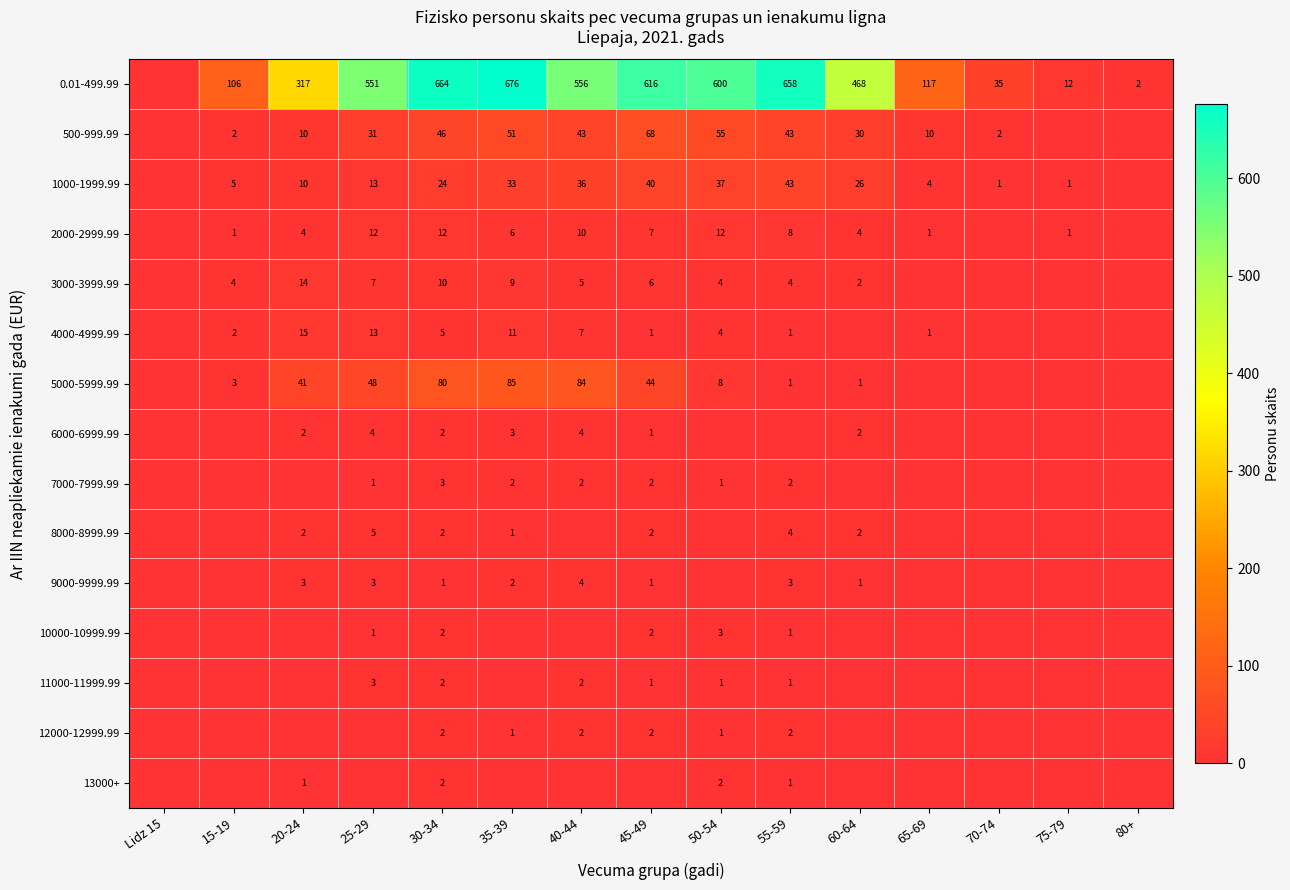

What is the sum of the 0.01-499.99 values at 60-64 and 70-74?

503